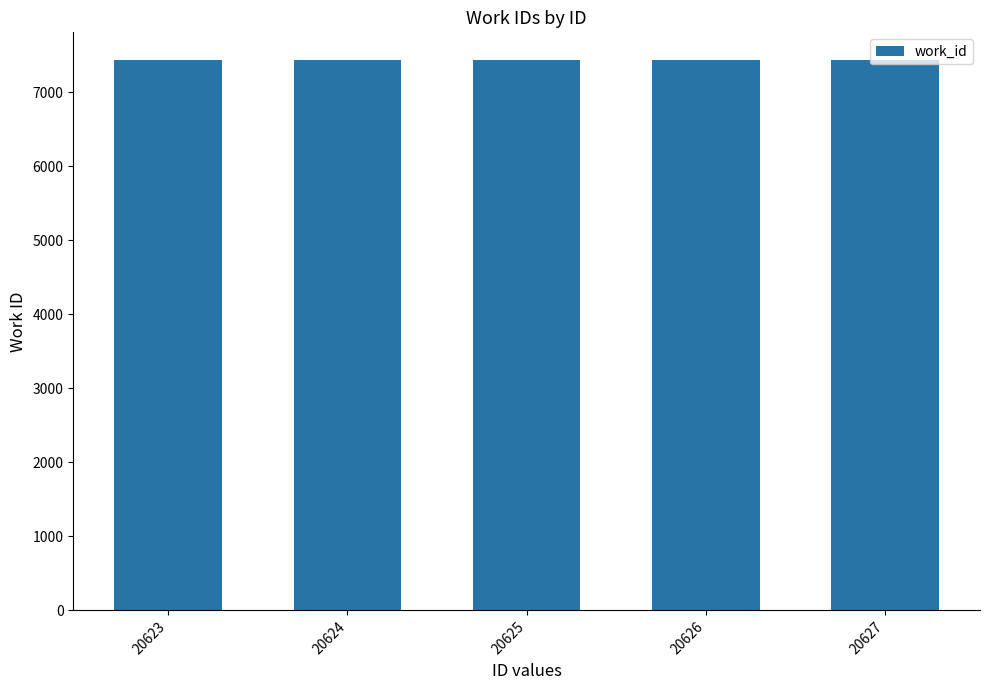

The chart shows a value of 10021 at 20623. True or false?

False